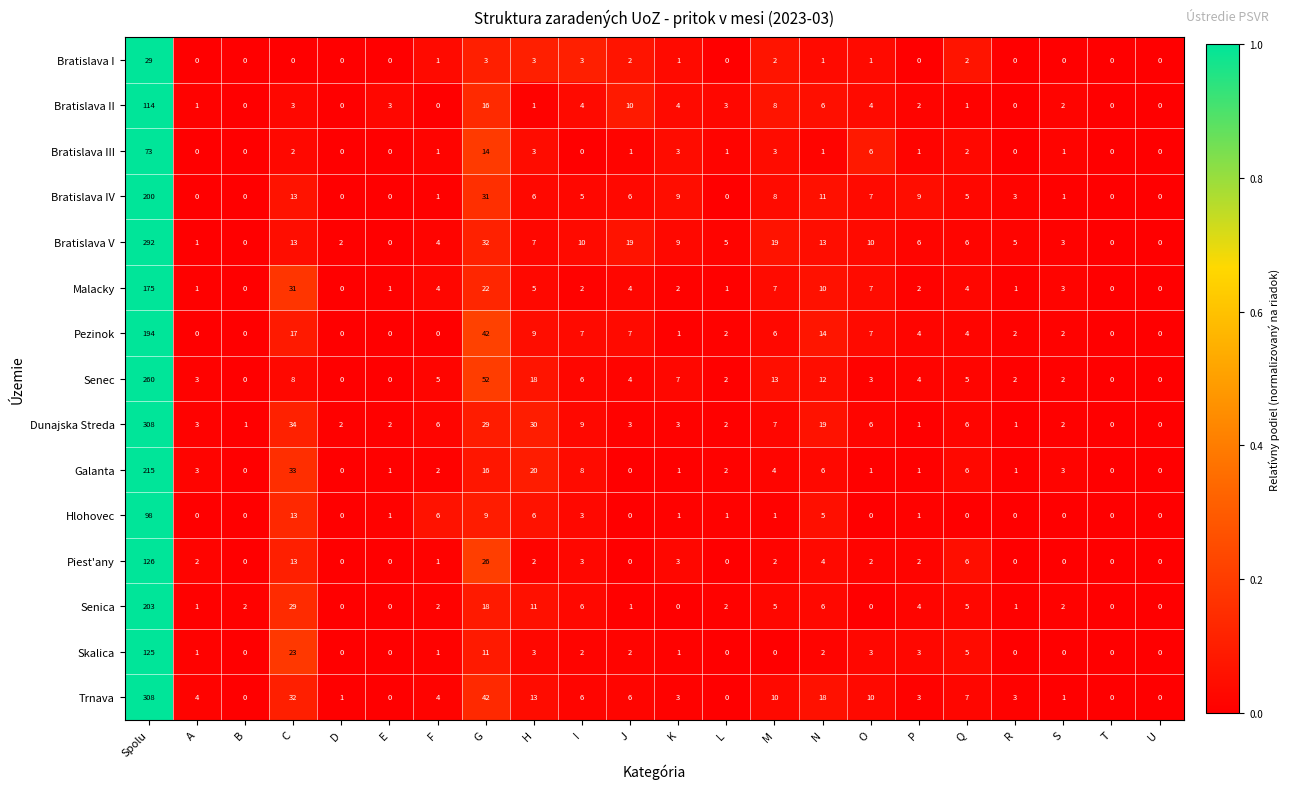

The value of Senica at U is 0. True or false?

True